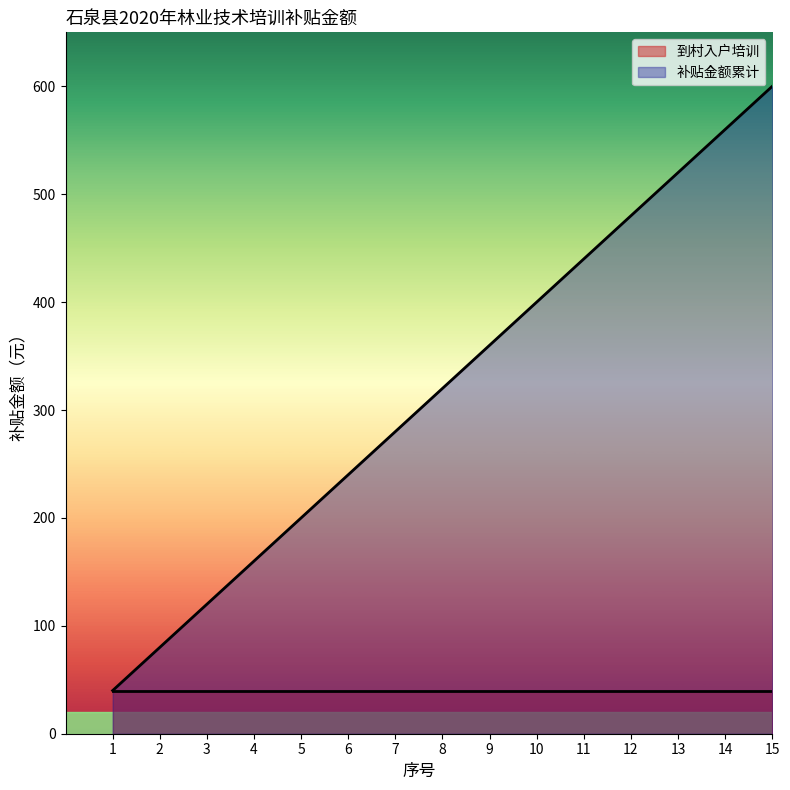

Rank the categories by value from lowest to highest.

1, 2, 3, 4, 5, 6, 7, 8, 9, 10, 11, 12, 13, 14, 15